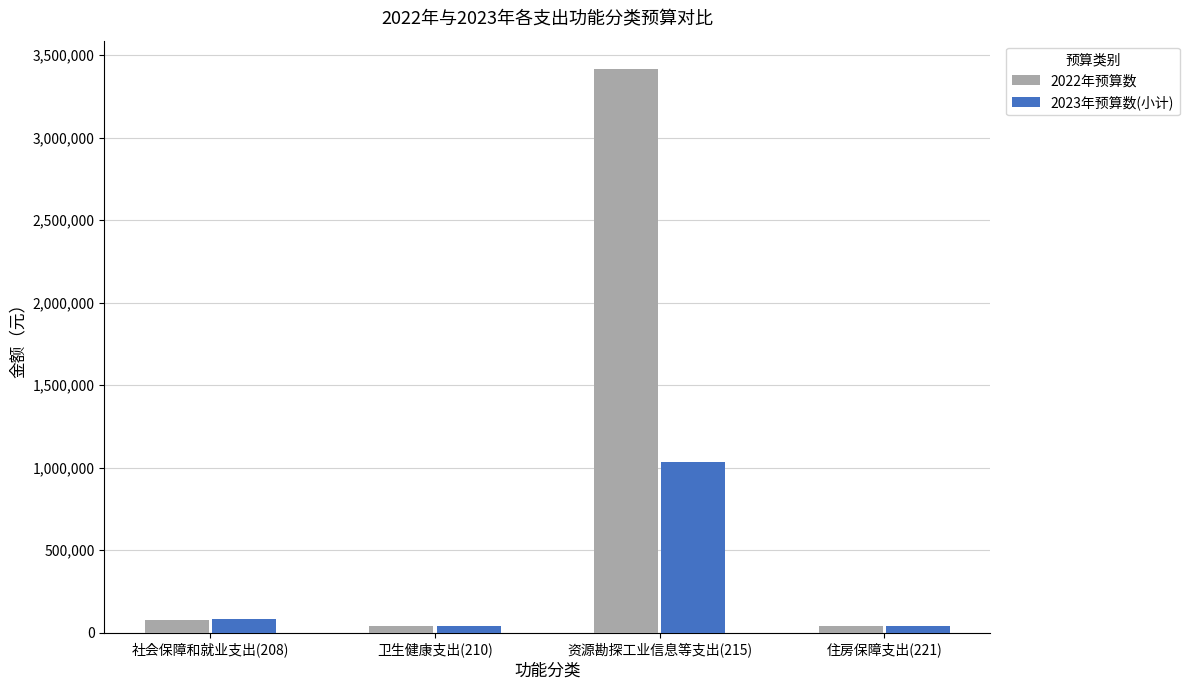

Does the chart contain any negative values?

No